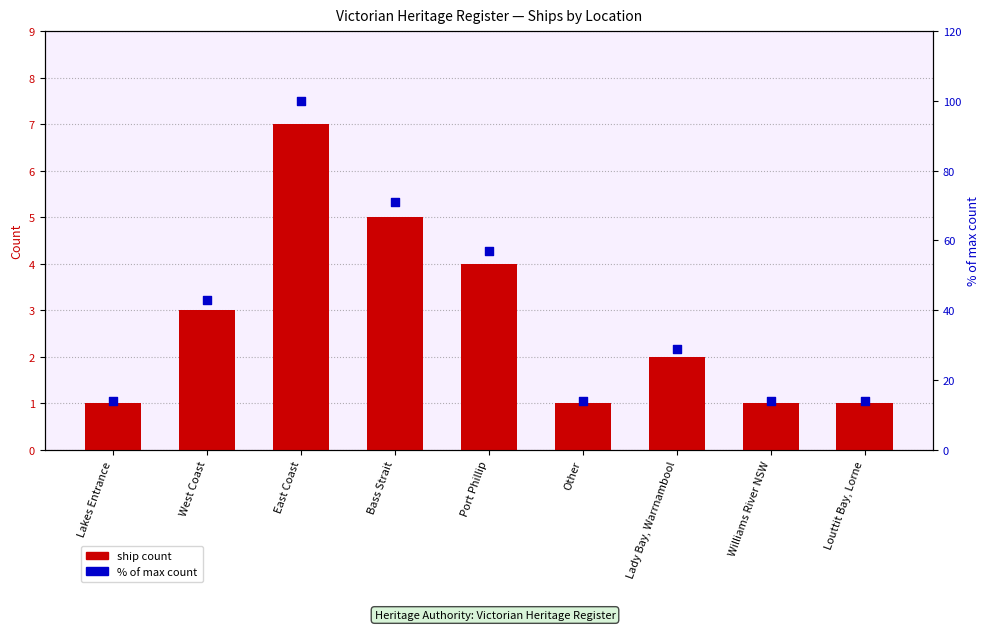

Which series reaches the maximum Y coordinate?

% of max count